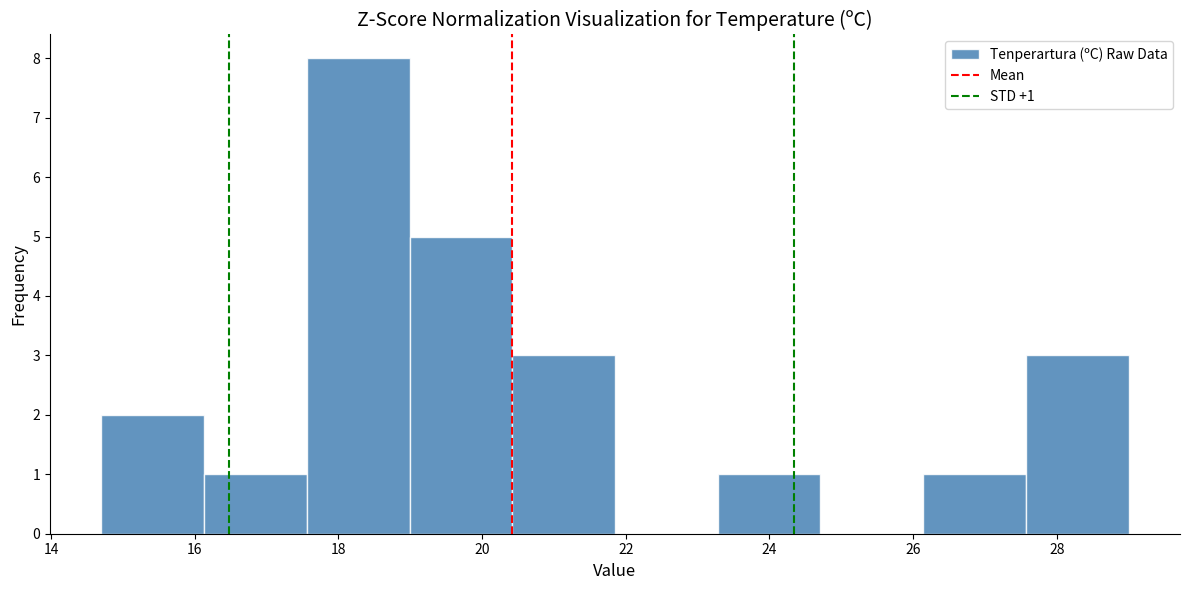

Which range on the x-axis has the tallest bar?

17.6 to 19.0